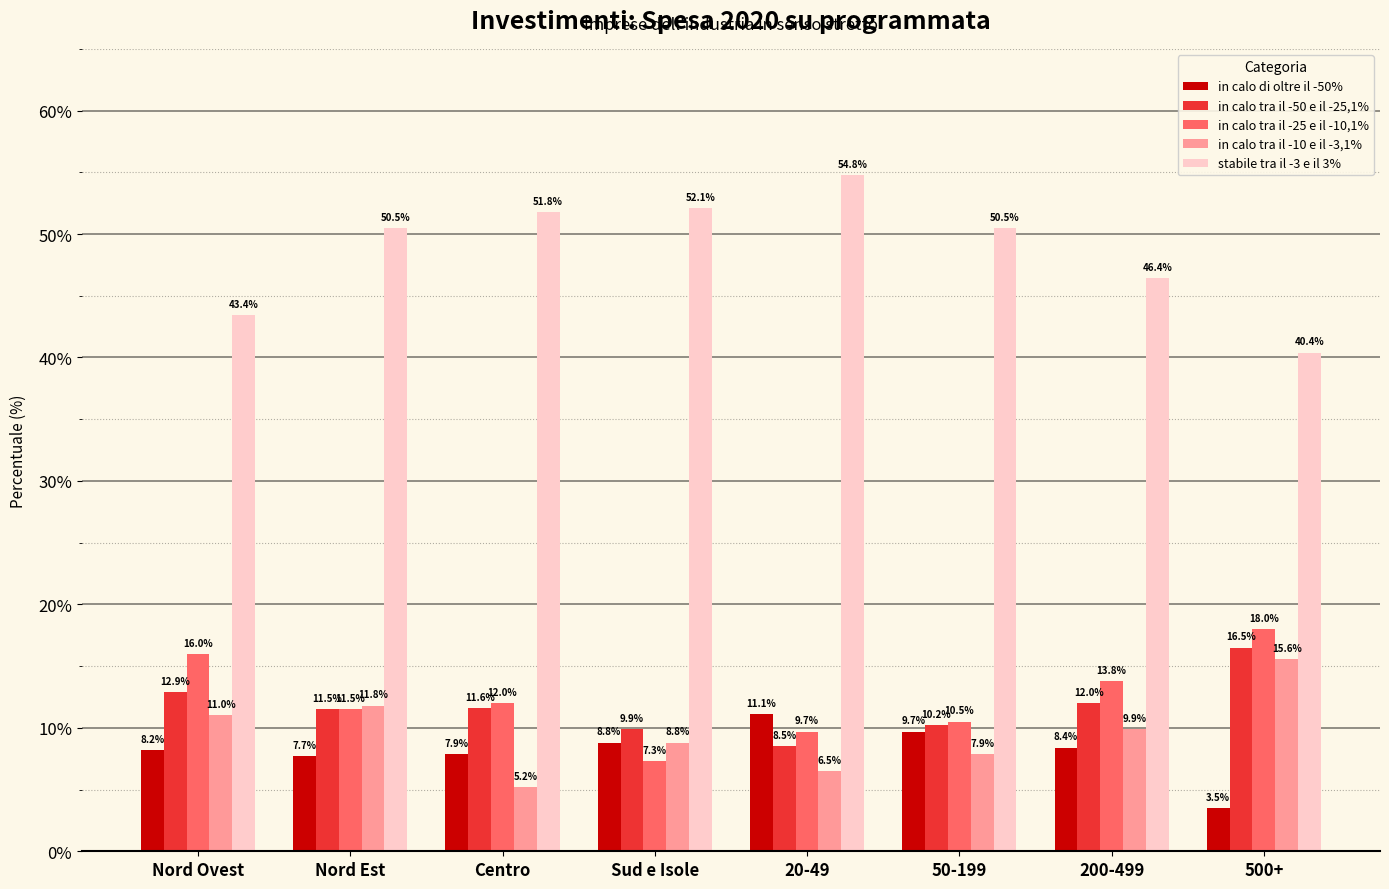

At which label is in calo tra il -10 e il -3,1% closest to 10?

200-499